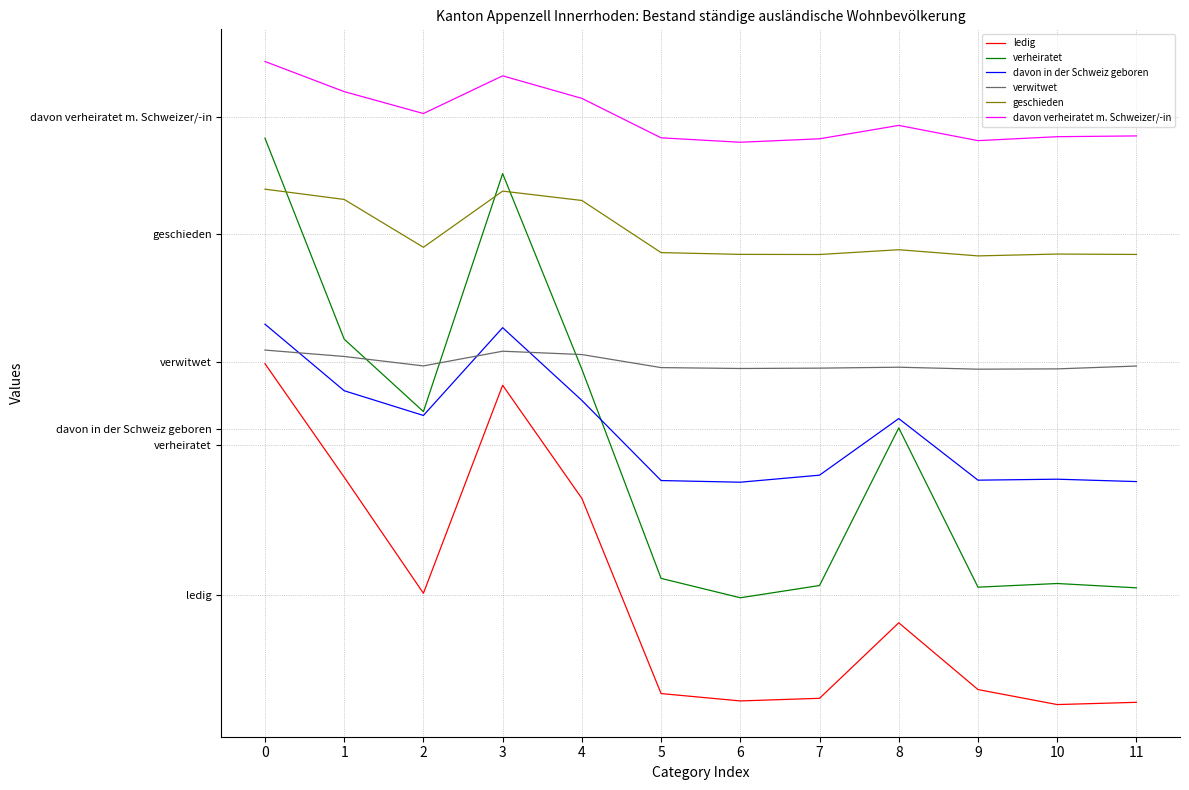

What is the minimum value shown in the chart?

3.9